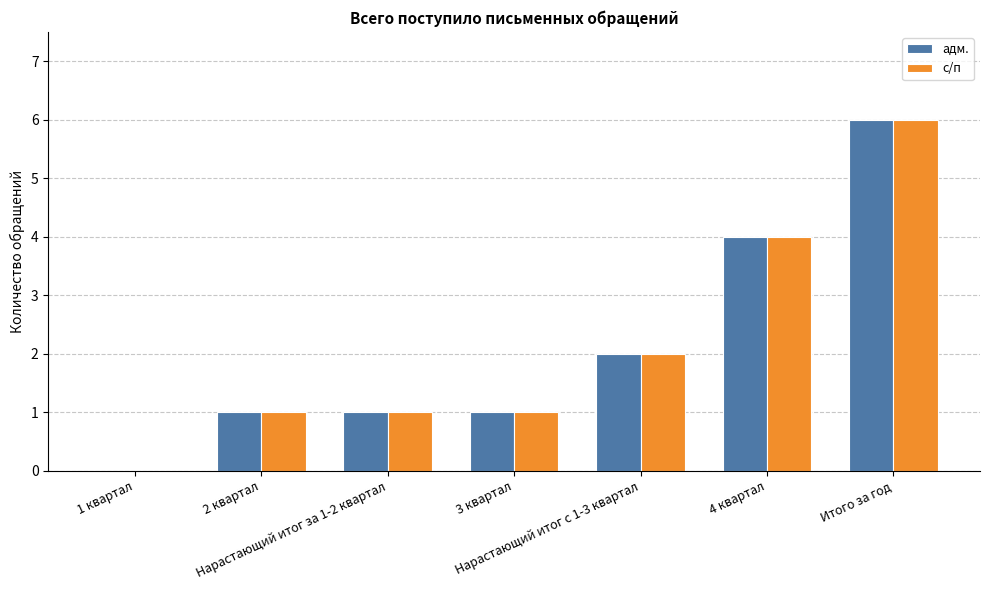

Read the с/п value at Итого за год.

6